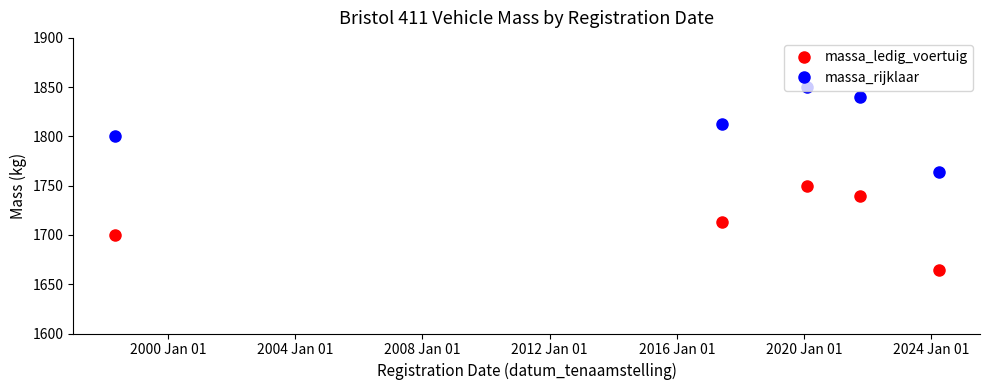

Which series has the largest total across all categories?

massa_rijklaar